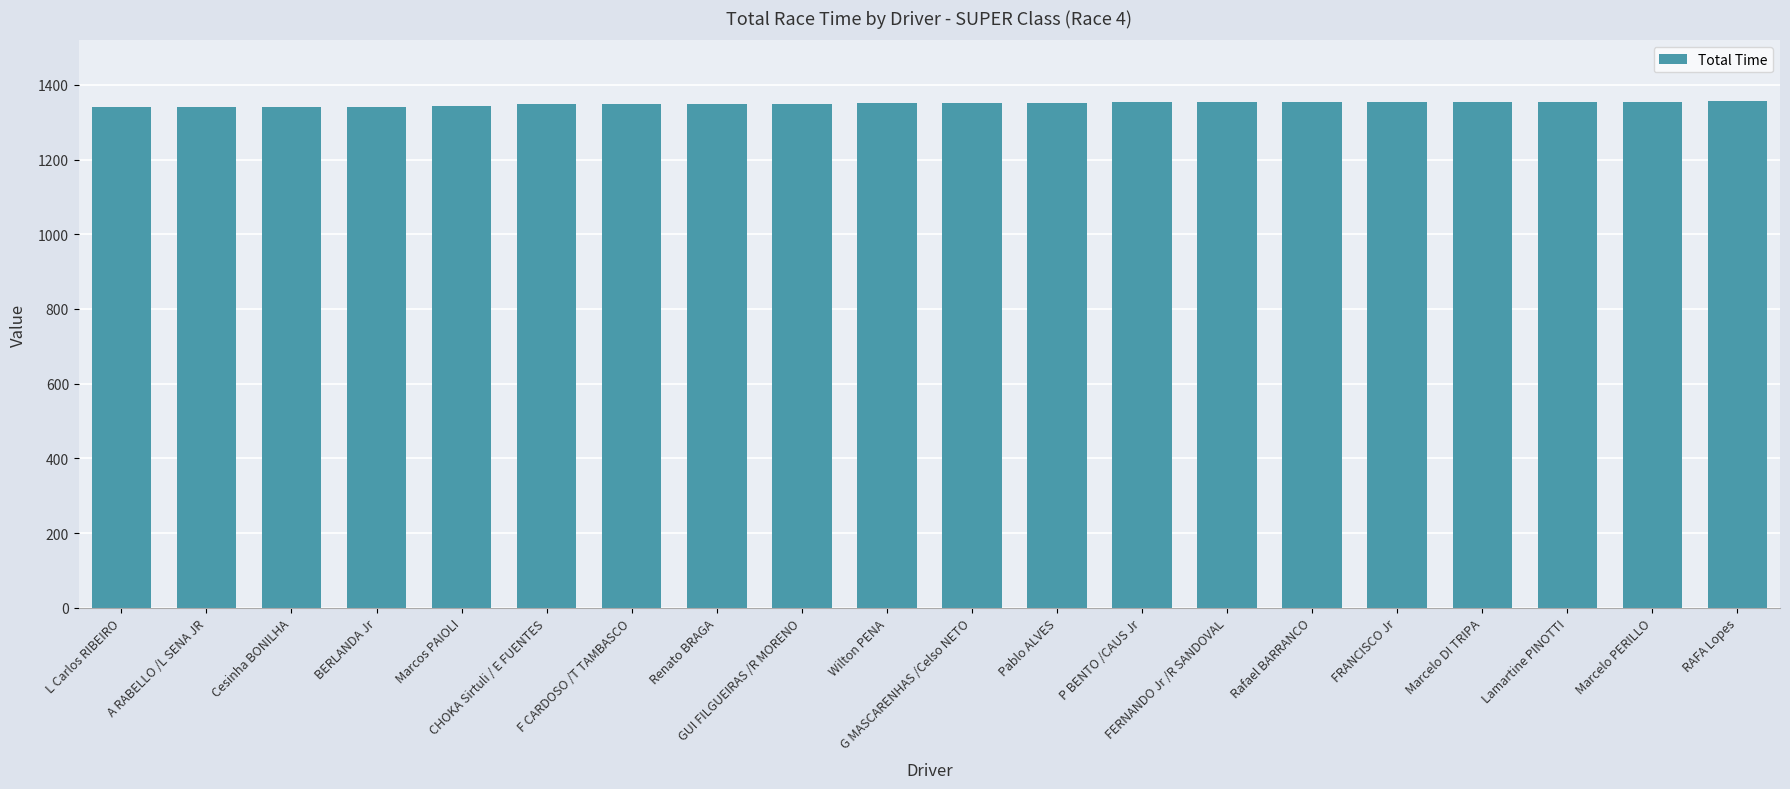

The value at GUI FILGUEIRAS /R MORENO is 1349.6. True or false?

True